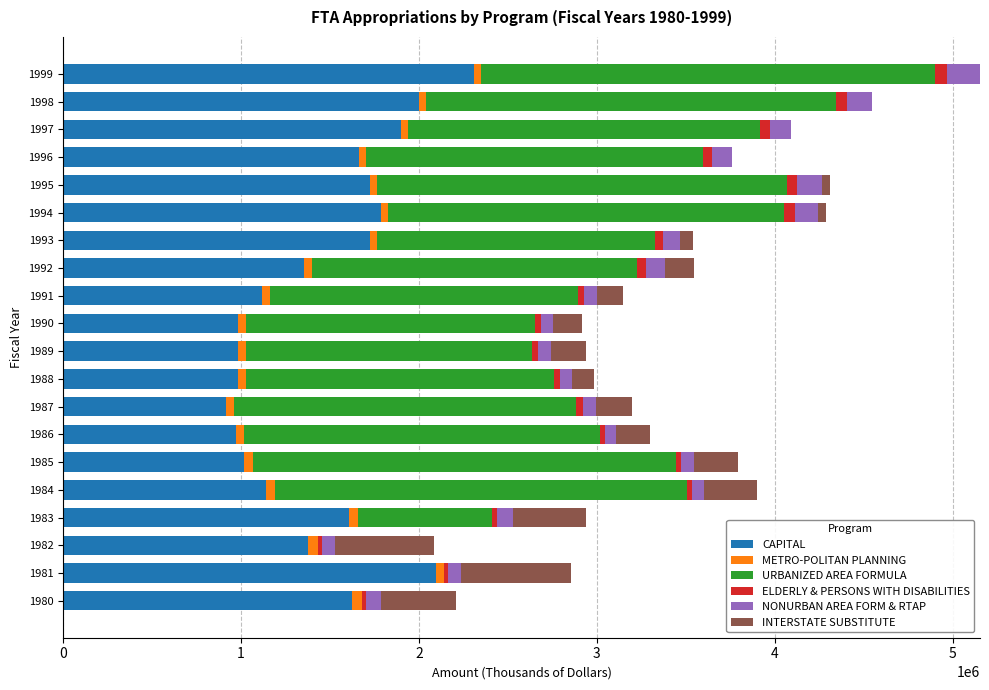

What is the highest value of the CAPITAL series?

2307000